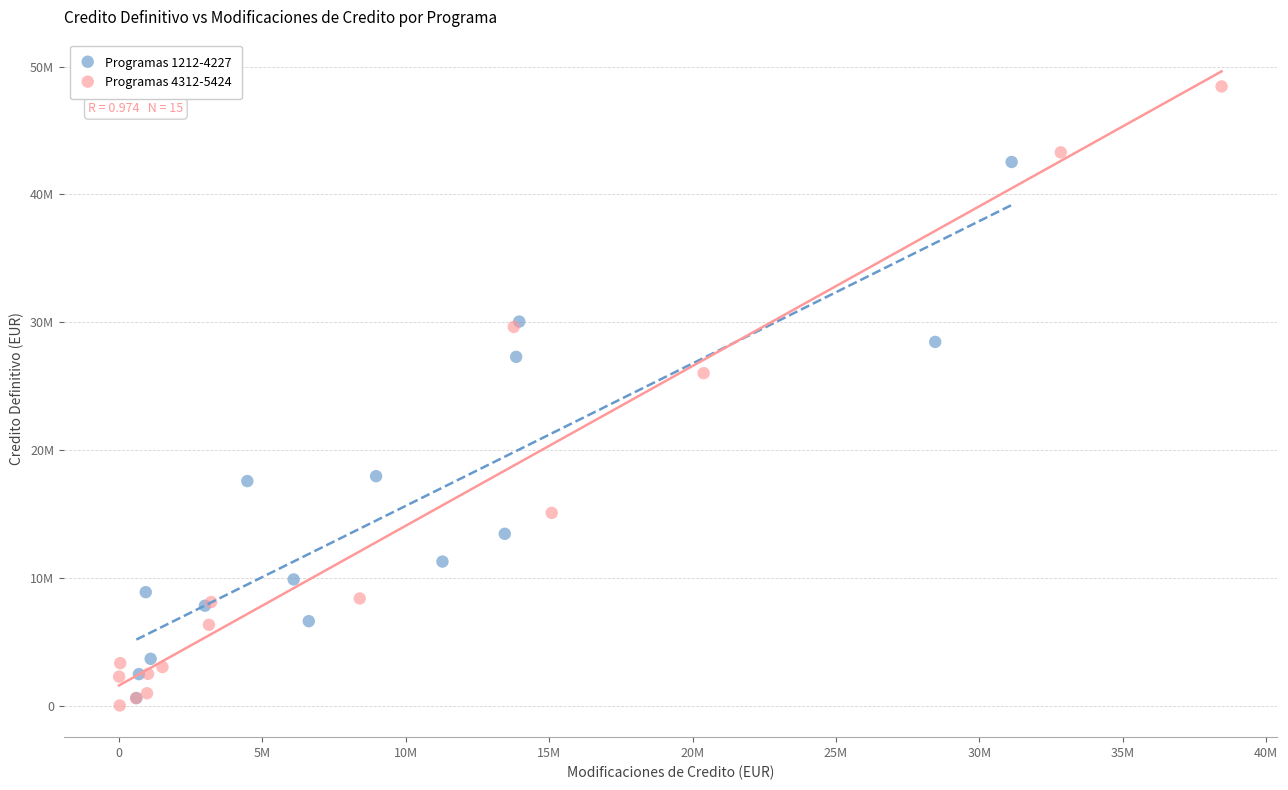

Which series contains the highest Y value?

Programas 4312-5424